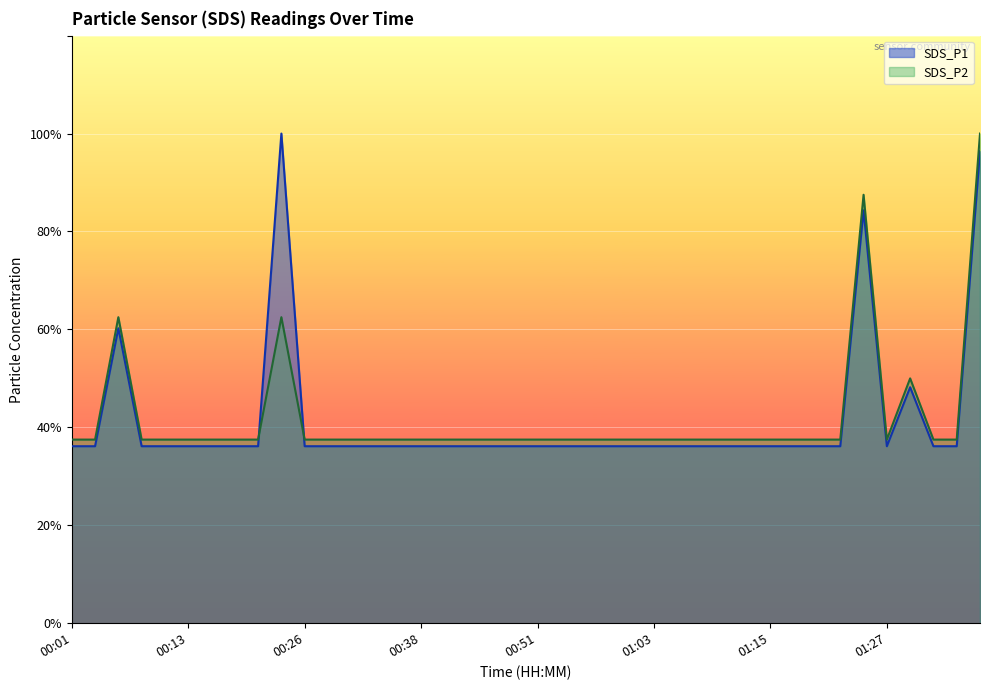

Is the value of SDS_P1 at 00:41 greater than the value of SDS_P2 at 00:26?

No